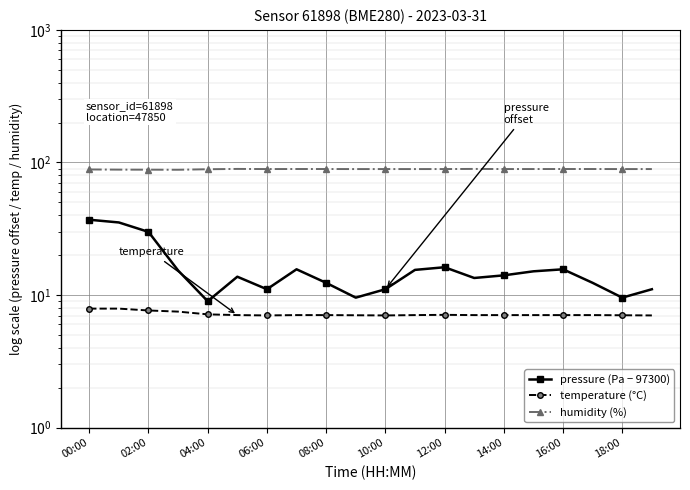

True or false: humidity (%) has a value of 62.3 at 06:00.

False